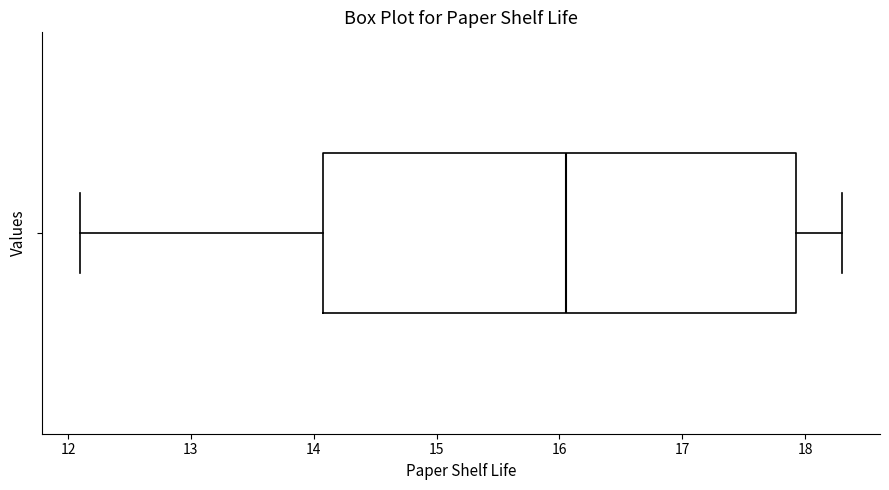

Where does the median line of the box sit on the x-axis? The values are not printed on the chart, so give them approximately, as read against the axis.

16.1